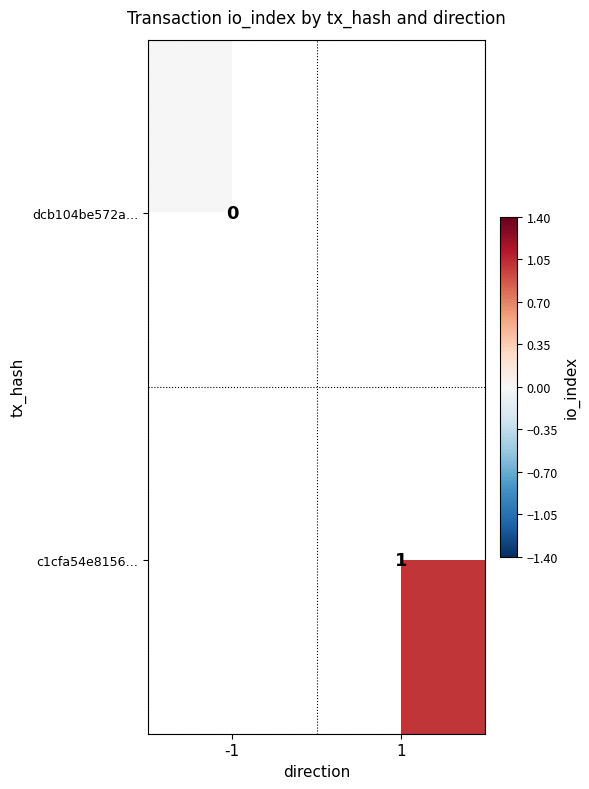

The value of c1cfa54e8156… at 1 is 1. True or false?

True